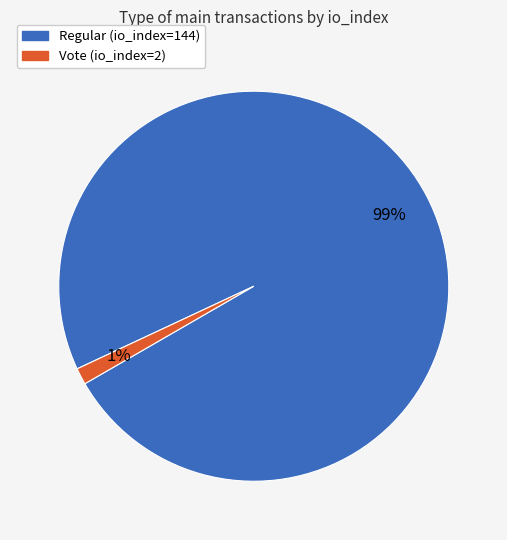

What is the largest slice in the pie chart?

Regular (io_index=144)